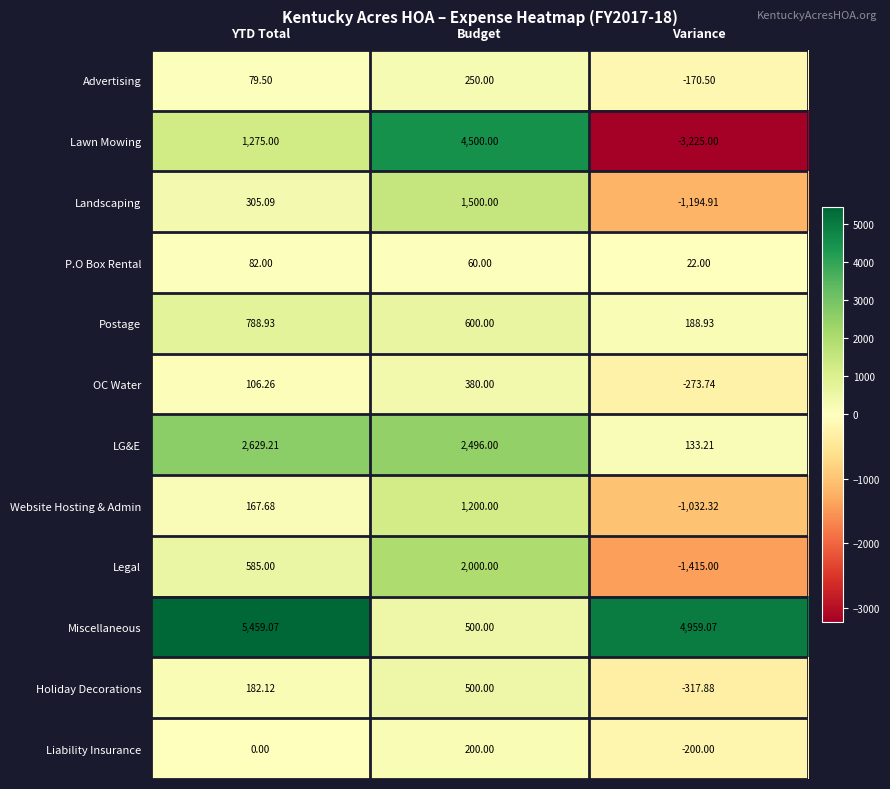

What is the smallest value displayed?

-3225.0